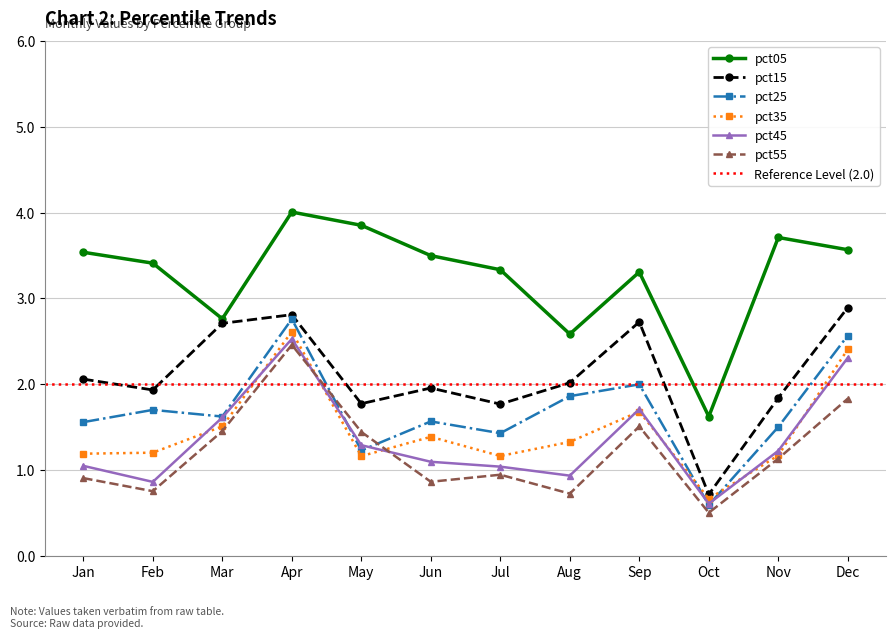

Count the number of data series in this chart.

6